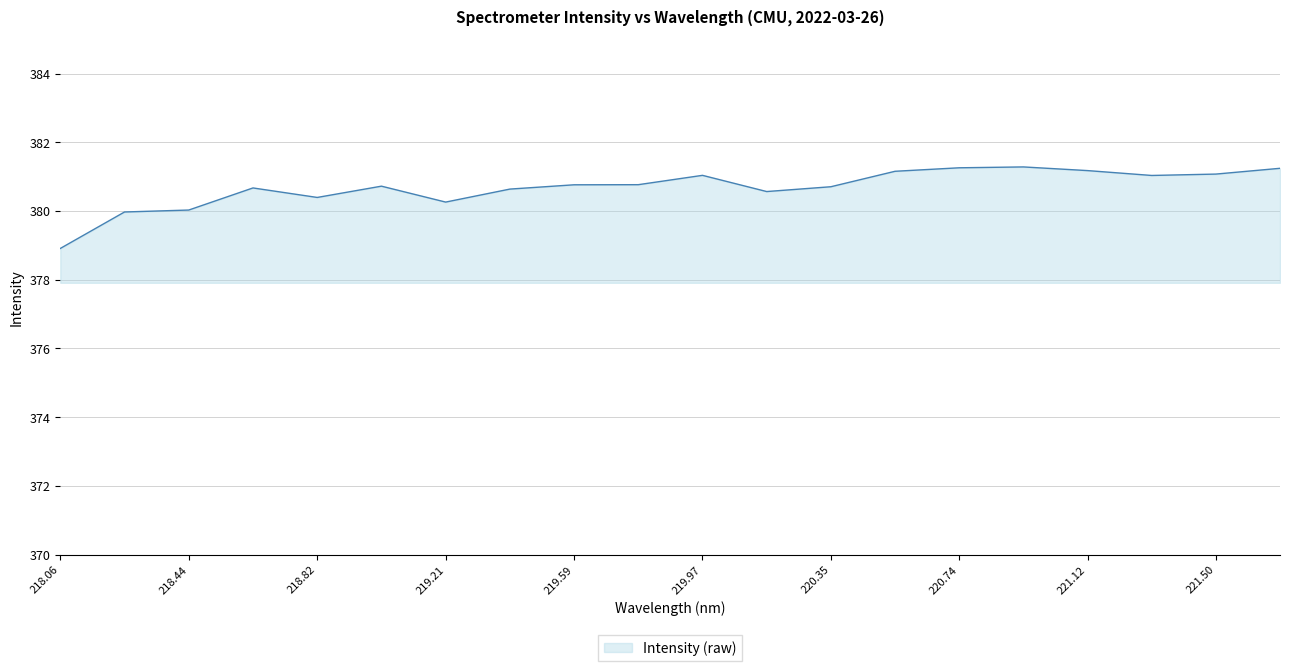

How many lines are shown in the chart?

1